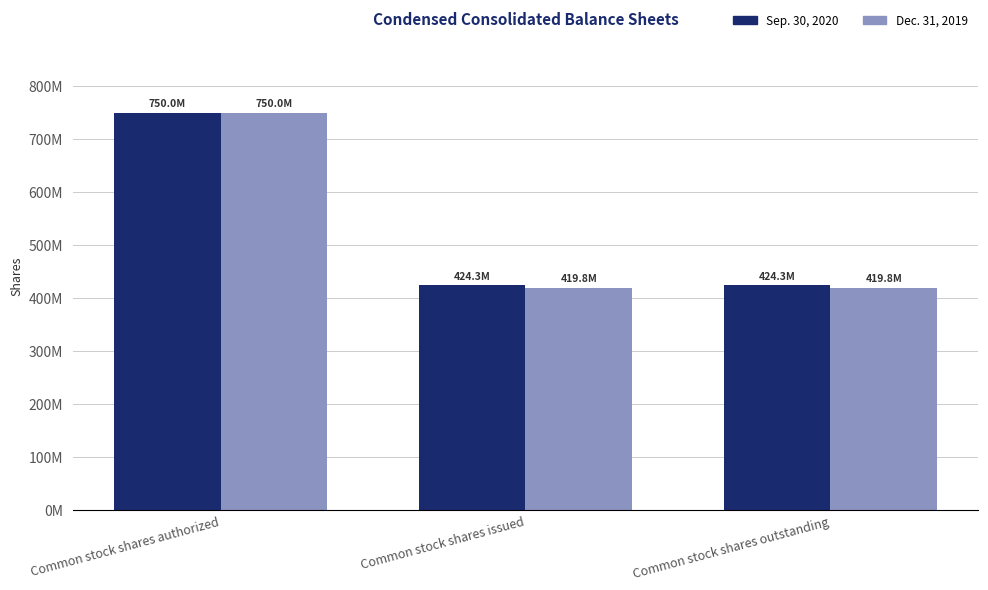

Rank the series at Common stock shares outstanding from lowest to highest value.

Dec. 31, 2019, Sep. 30, 2020